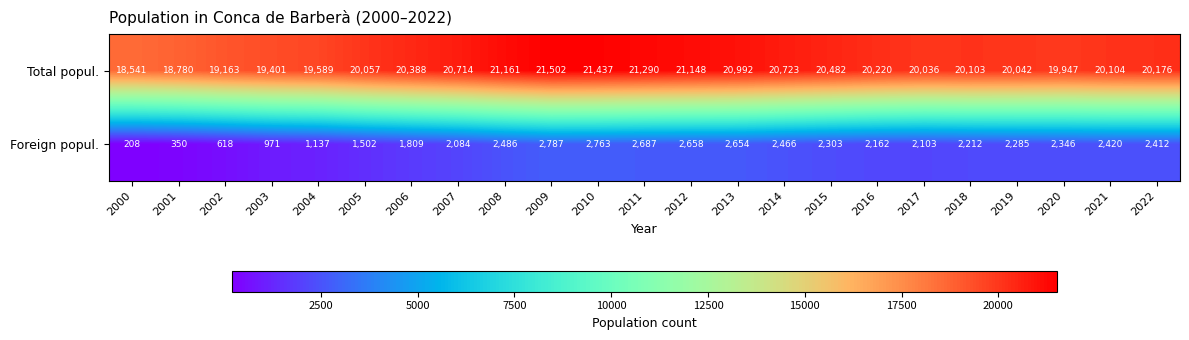

The value of Foreign popul. at 2002 is 896. True or false?

False